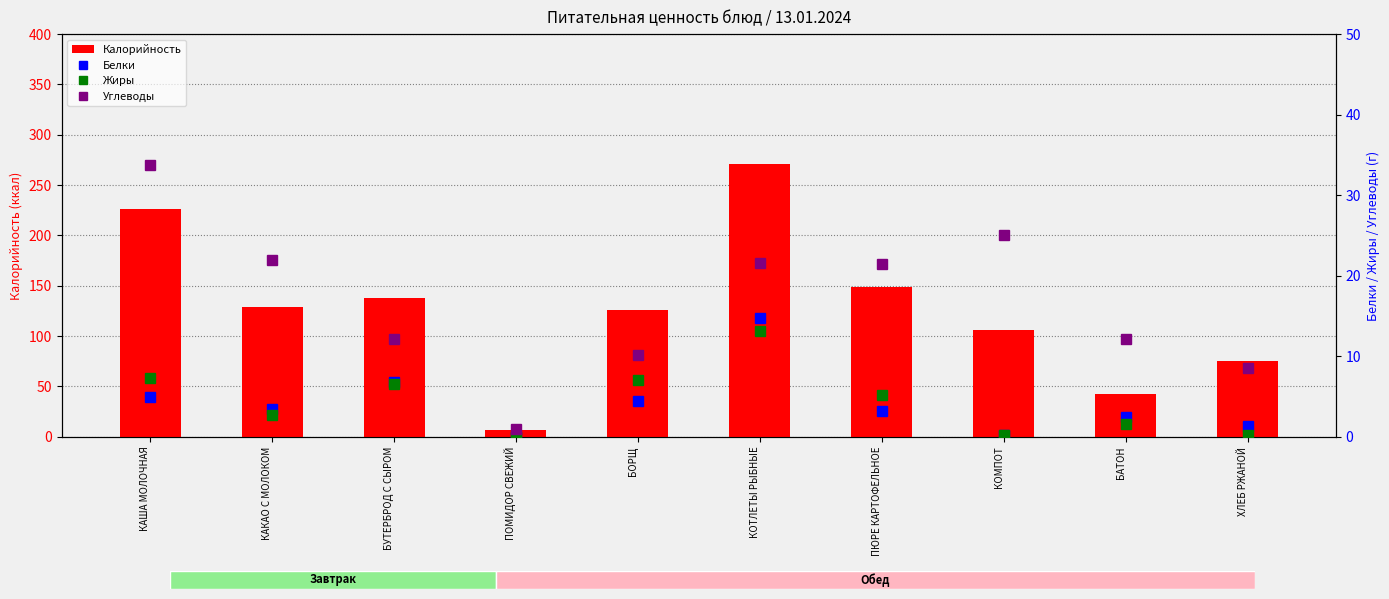

Count the number of data series in this chart.

4